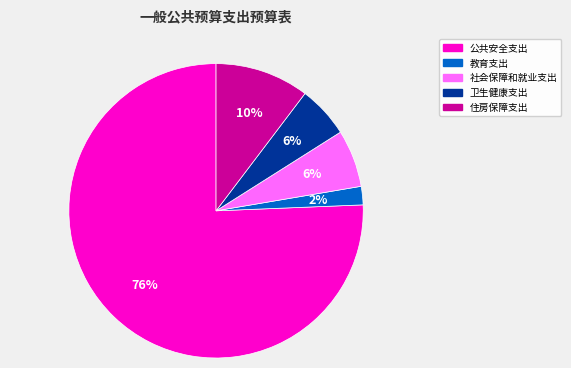

The 教育支出 slice represents 2% of the pie. True or false?

True